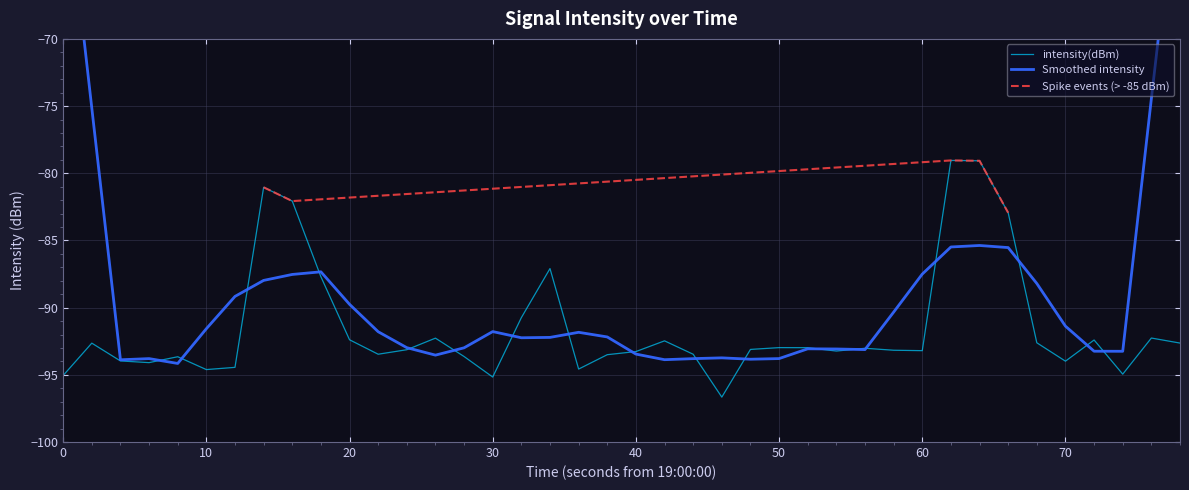

The intensity(dBm) series shows -93.2 at 60. True or false?

True